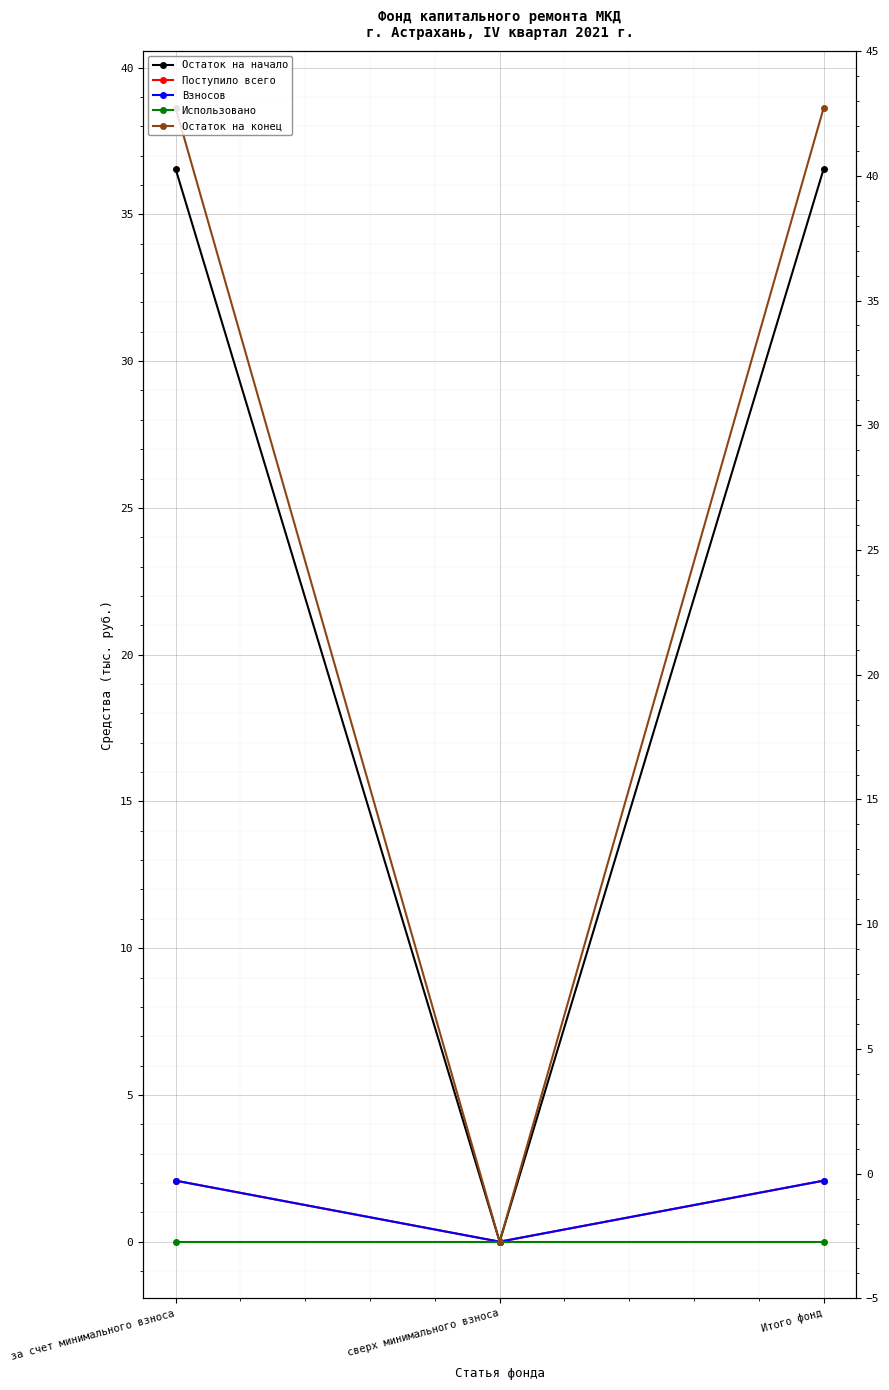

The Взносов series shows 0.0 at сверх минимального взноса. True or false?

True